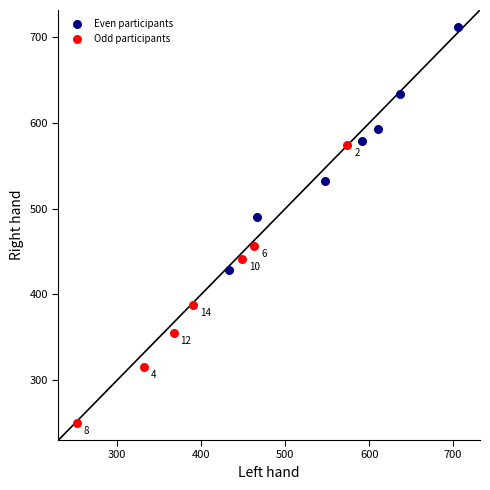

Which series has the largest Y range (max minus min)?

Odd participants